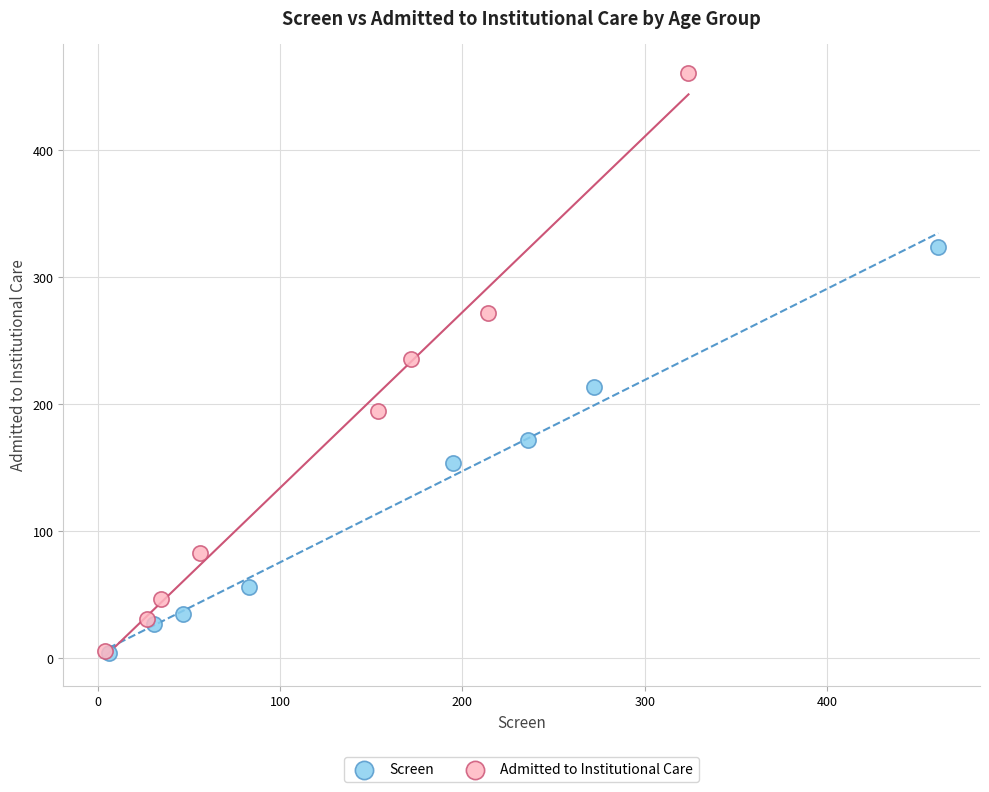

Which series contains the highest Y value?

Admitted to Institutional Care